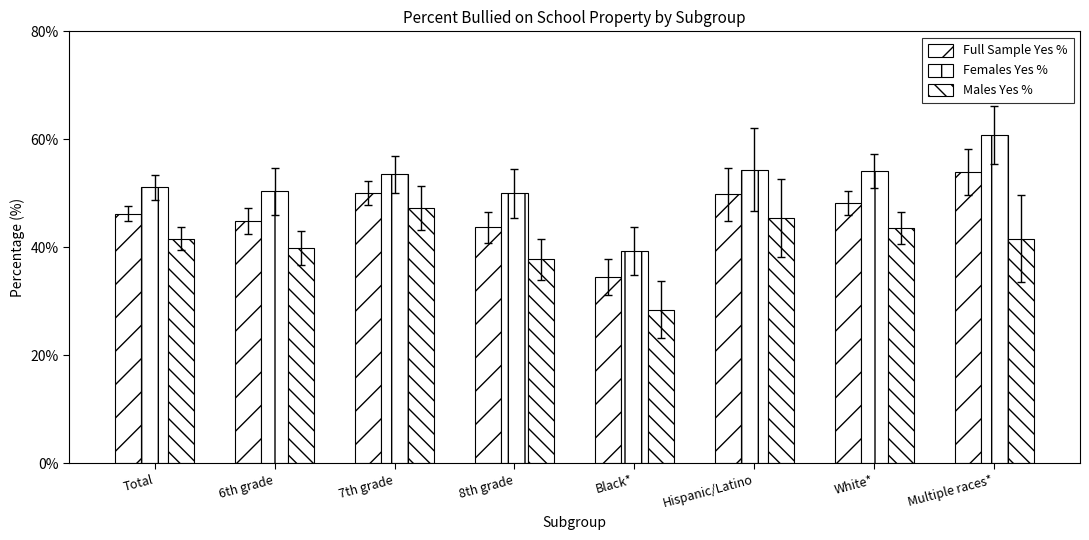

Does the chart contain stacked bars?

No